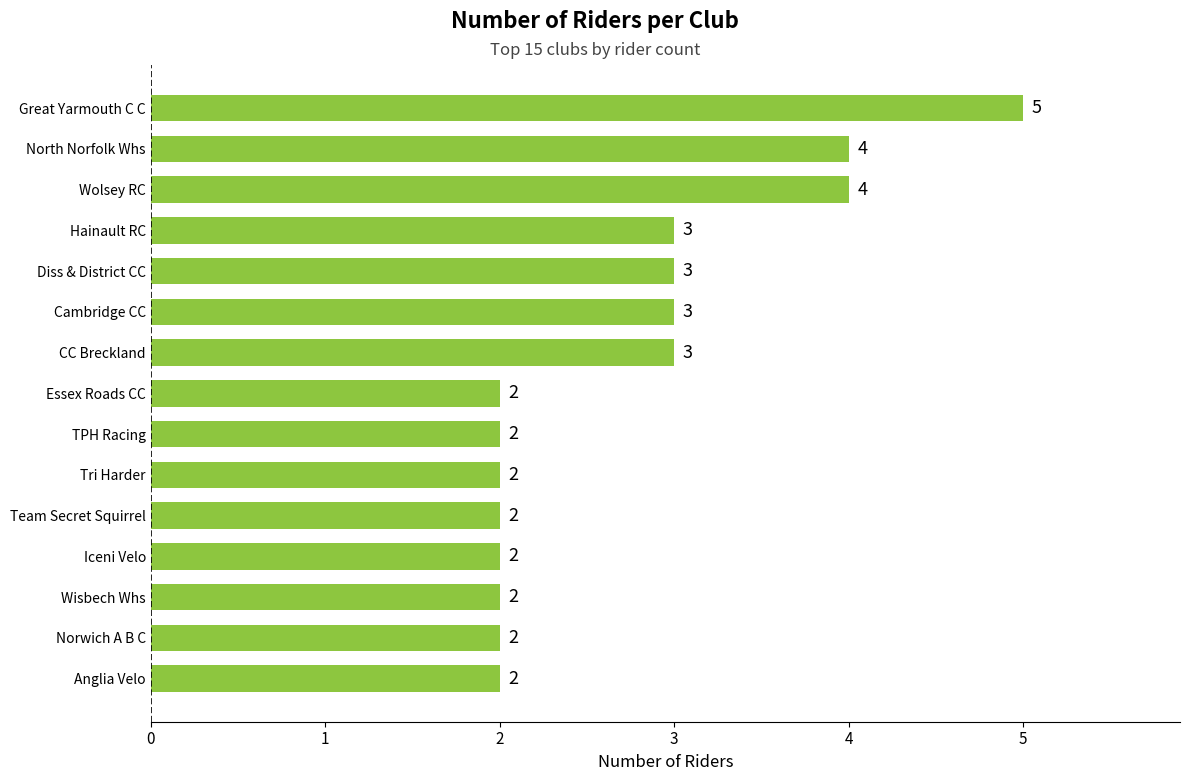

Read the value at Hainault RC.

3